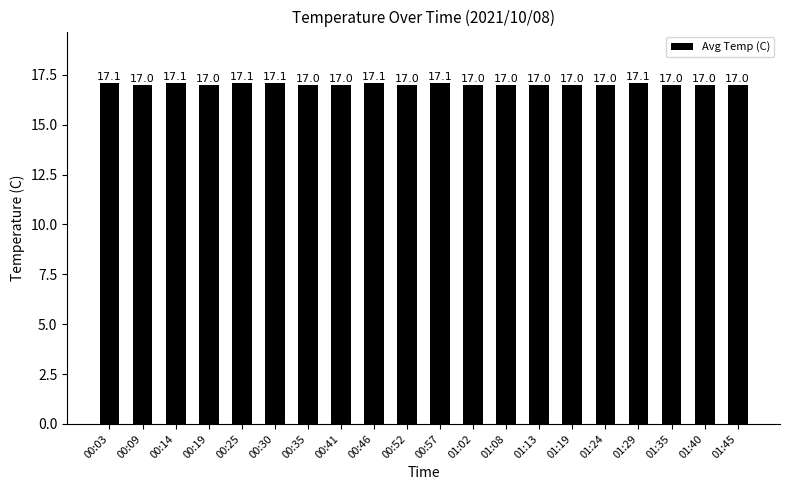

What is the smallest value displayed?

17.0